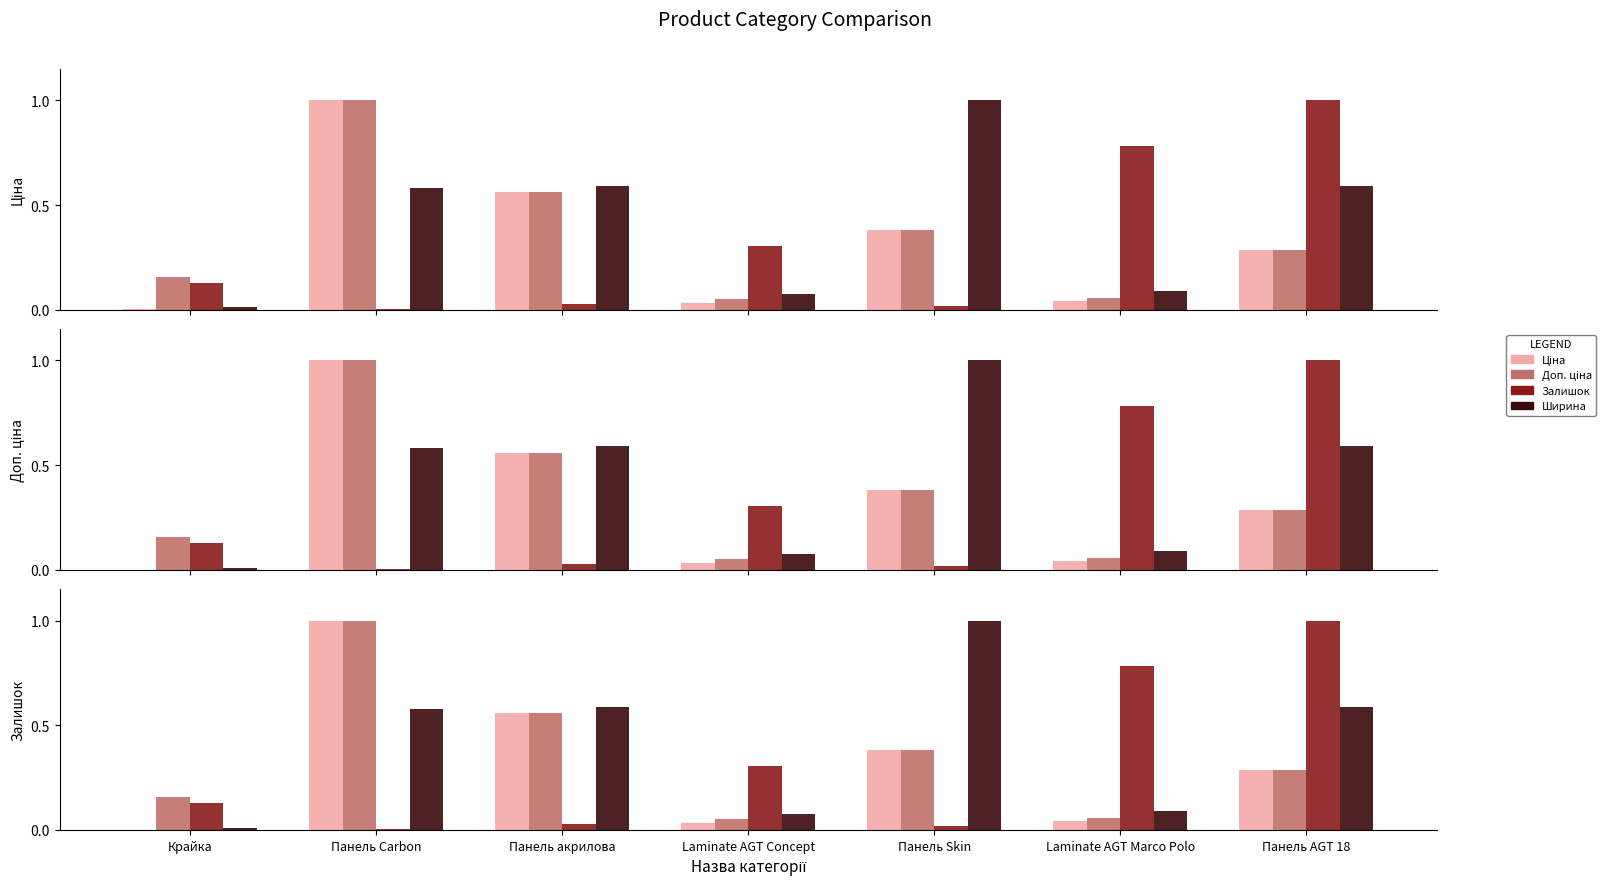

At which category is the sum across all series the highest?

Панель Carbon